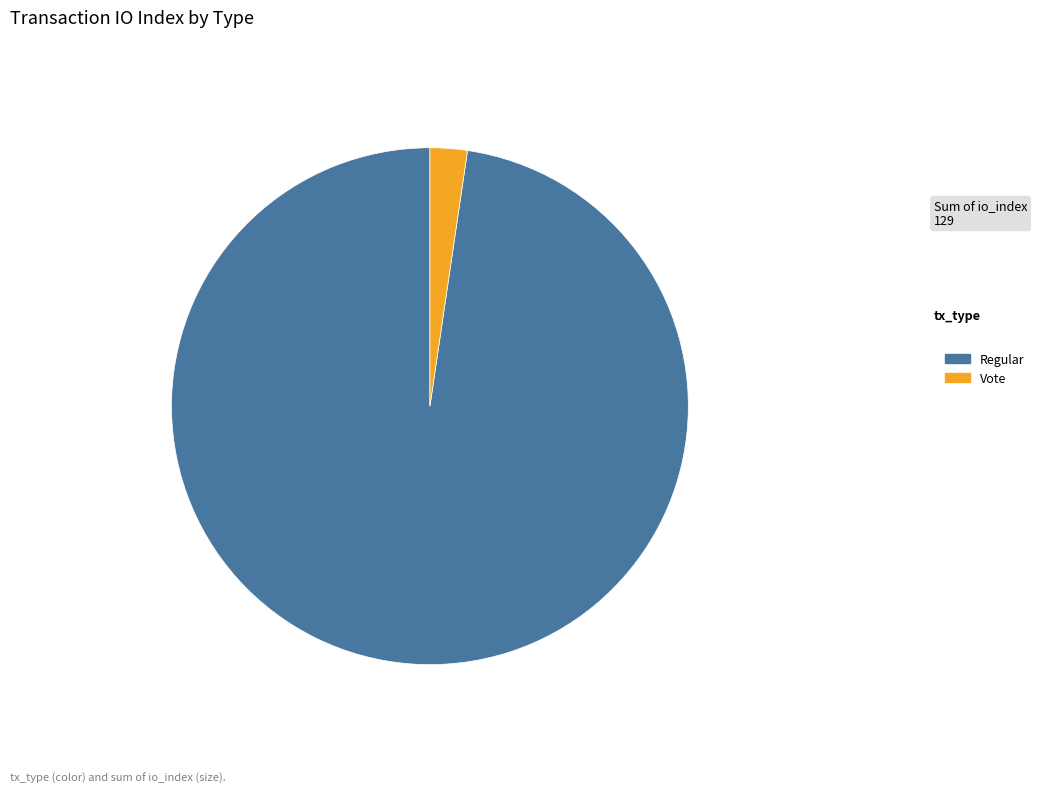

Is the sum of Regular and Vote greater than half?

Yes